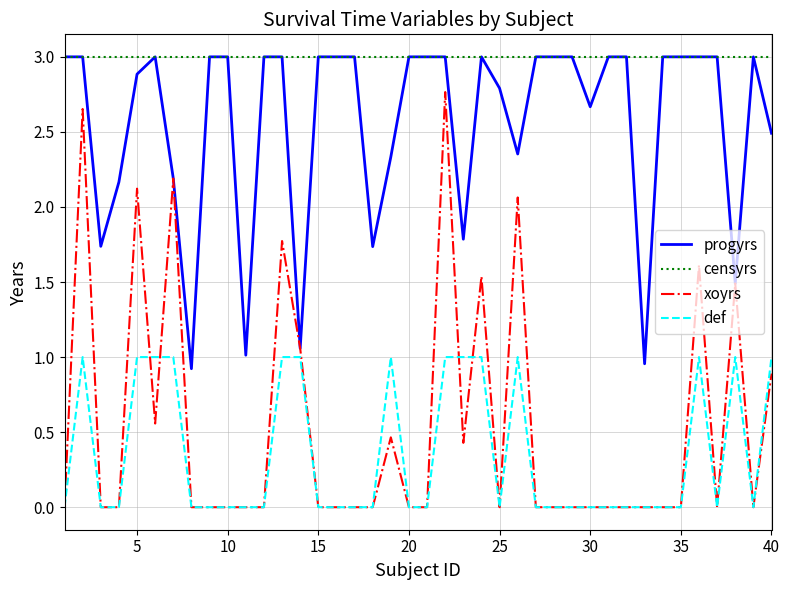

What is the maximum value shown in the chart?

3.0